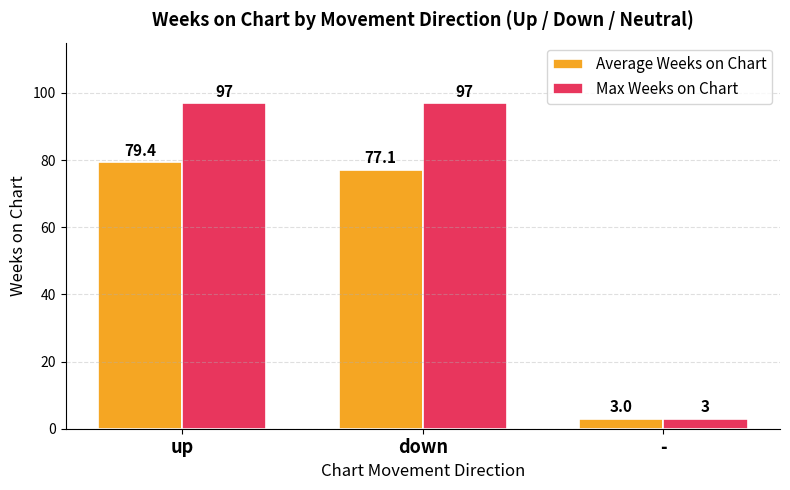

What is the label of the 2nd bar from the left?

down